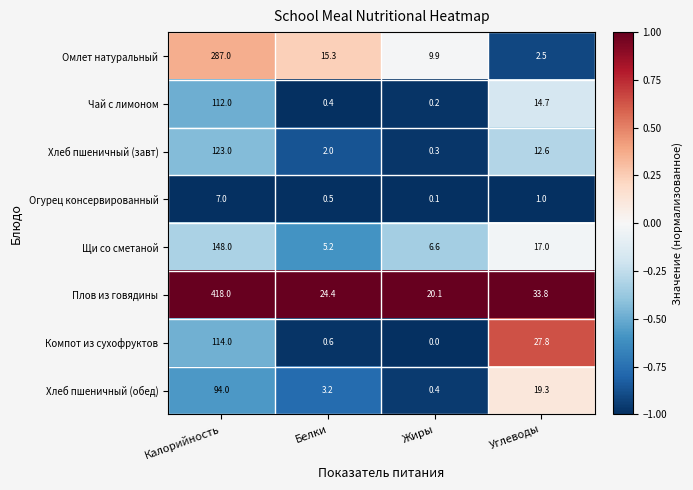

What is the total value across all series at Жиры?

37.6